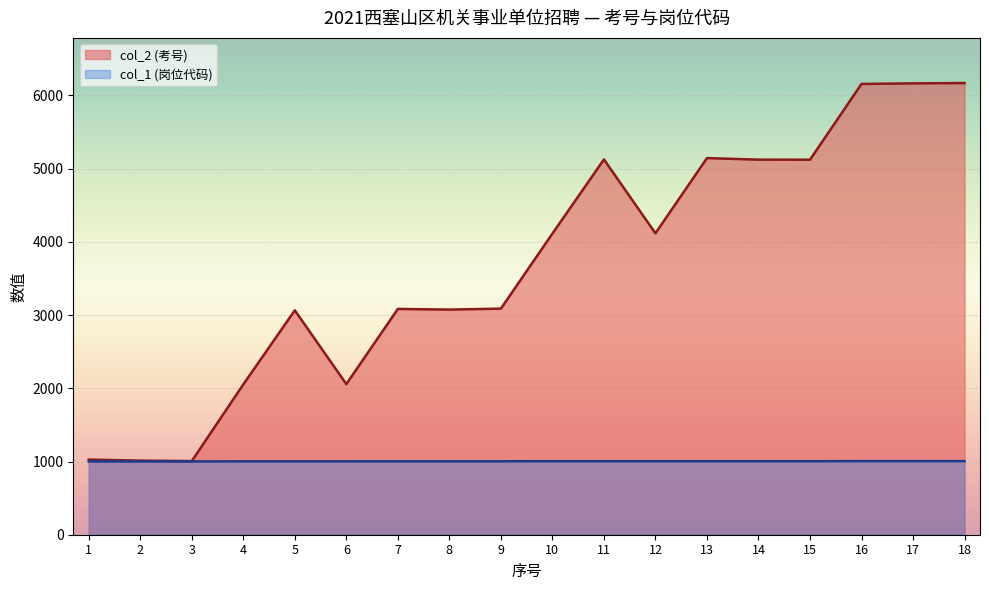

How many distinct data groups are displayed?

2